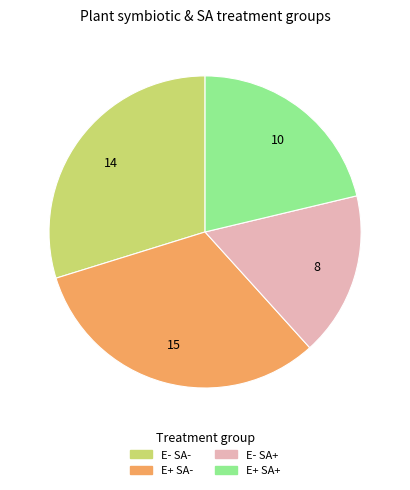

Is there any slice that represents more than half of the pie?

No